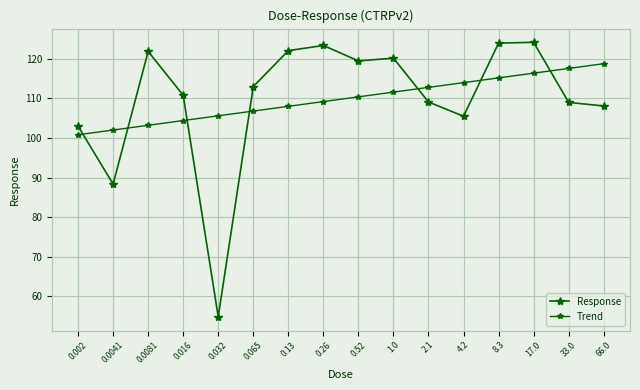

Which has a higher value, 2.1 or 66.0?

2.1